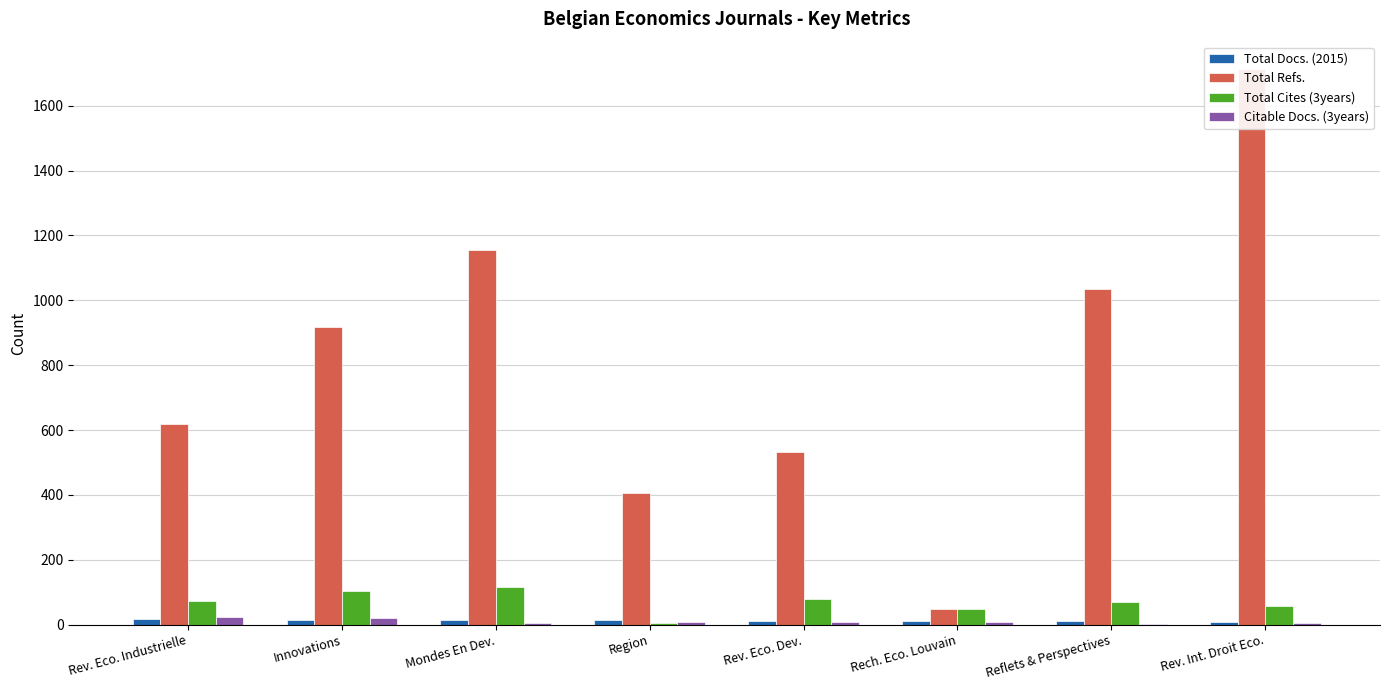

Which series has the largest total across all categories?

Total Refs.